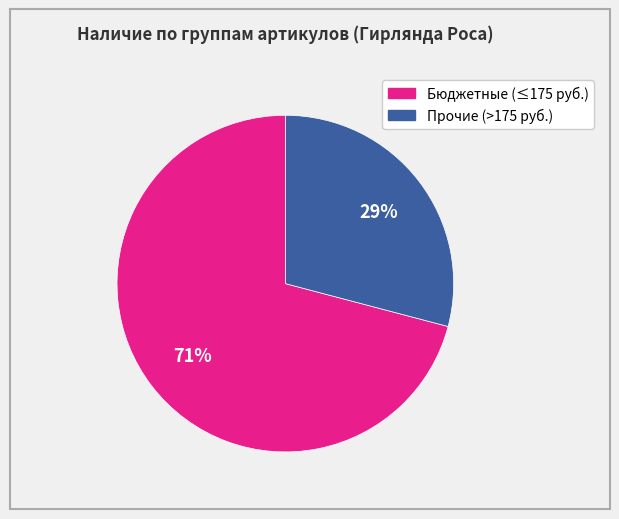

Is there any slice that represents more than half of the pie?

Yes